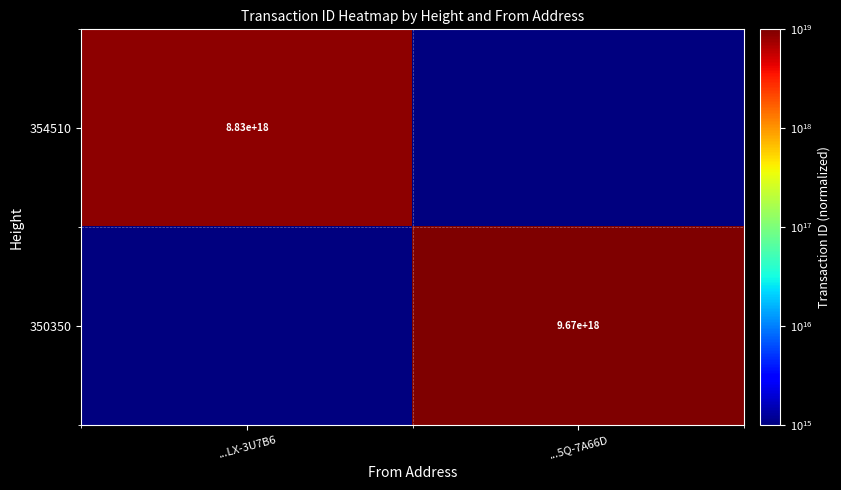

True or false: 350350 has a value of 9670000000000000000 at ...5Q-7A66D.

True